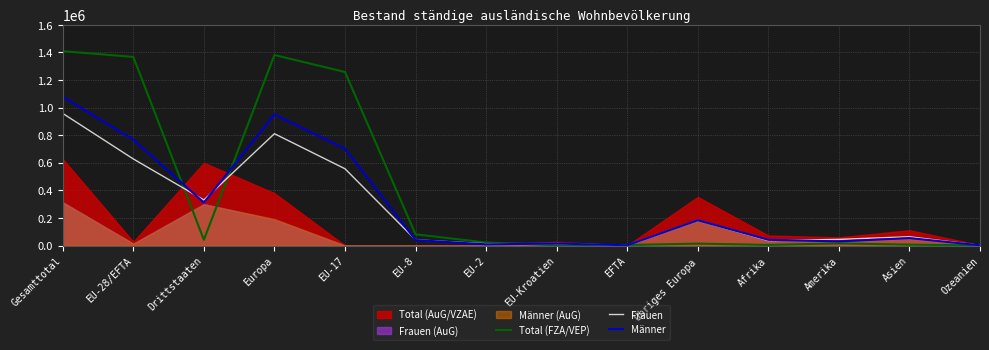

Rank the categories by Total (FZA/VEP) value from highest to lowest.

Gesamttotal, Europa, EU-28/EFTA, EU-17, EU-8, Drittstaaten, EU-2, Amerika, Übriges Europa, Asien, Afrika, EFTA, EU-Kroatien, Ozeanien